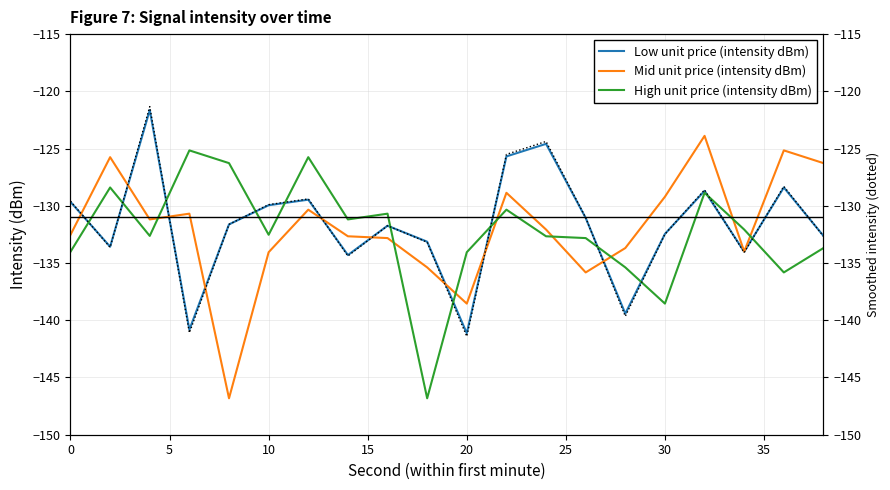

List the series in order of their peak value, highest first.

Smoothed, Low unit price (intensity dBm), Mid unit price (intensity dBm), High unit price (intensity dBm)